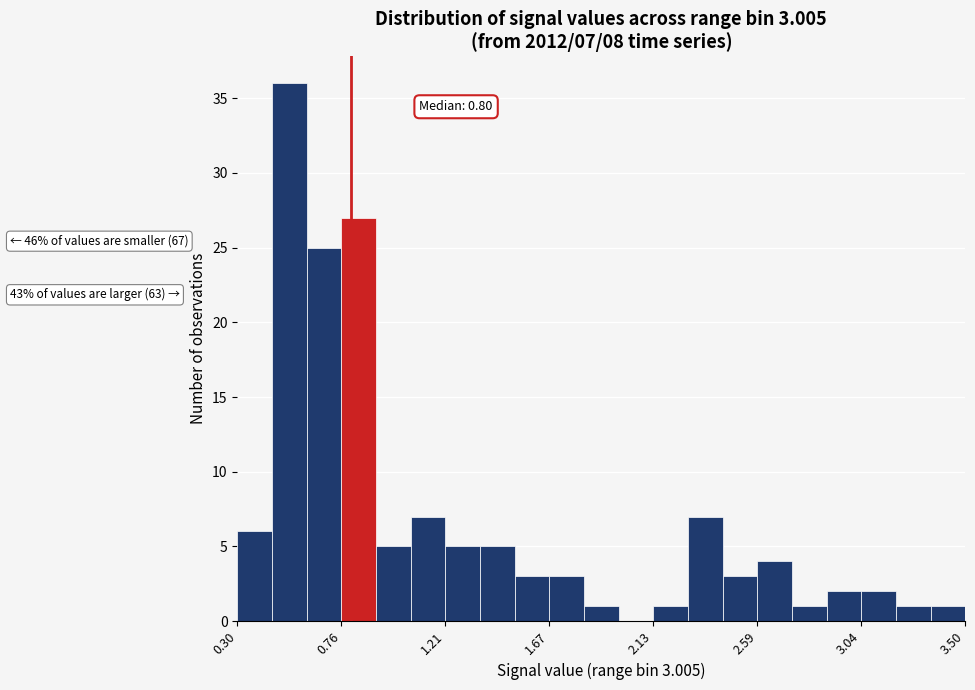

Around what value on the x-axis is the tallest bar? Give the approximate position of its centre, as read against the axis.

0.55